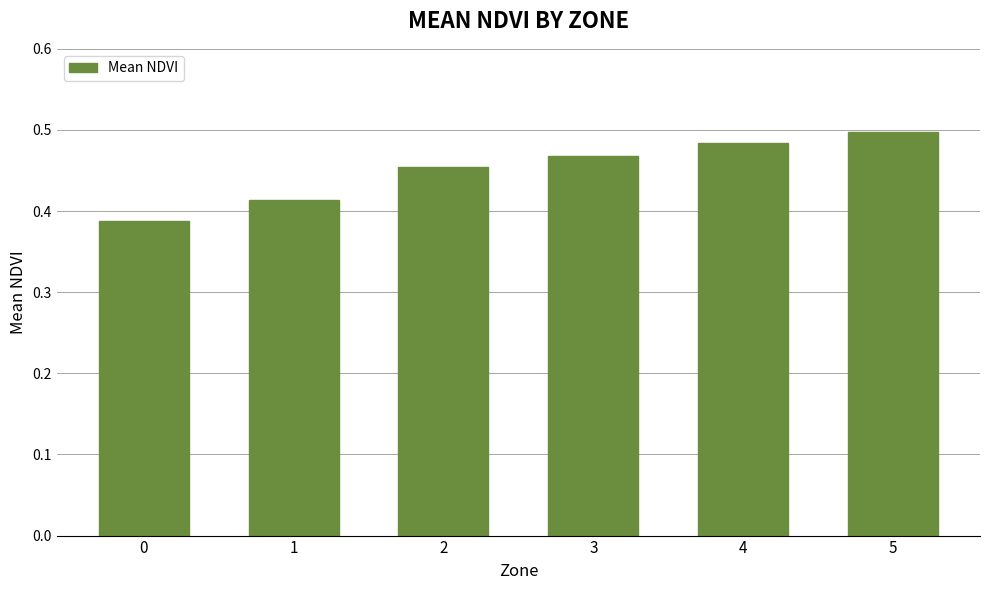

Rank the categories by value from lowest to highest.

0, 1, 2, 3, 4, 5